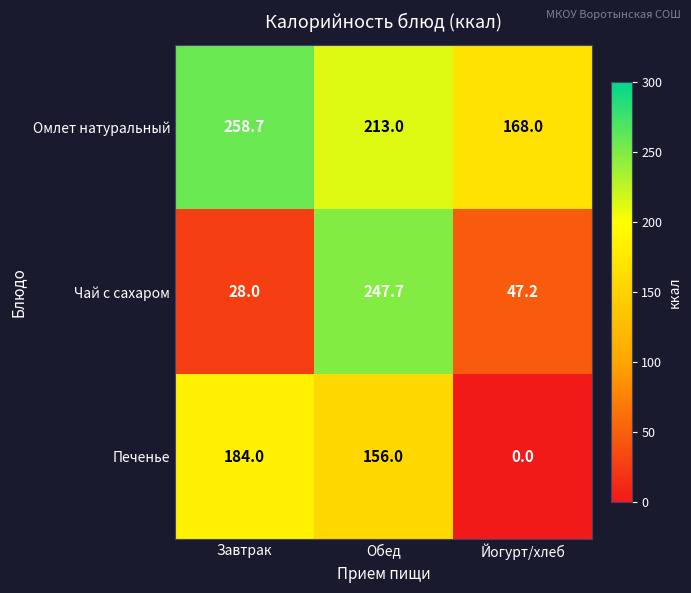

Reading left to right, what are all the values shown in this chart?

Омлет натуральный: Завтрак=258.7	Обед=213.0	Йогурт/хлеб=168.0
Чай с сахаром: Завтрак=28.0	Обед=247.7	Йогурт/хлеб=47.2
Печенье: Завтрак=184.0	Обед=156.0	Йогурт/хлеб=0.0